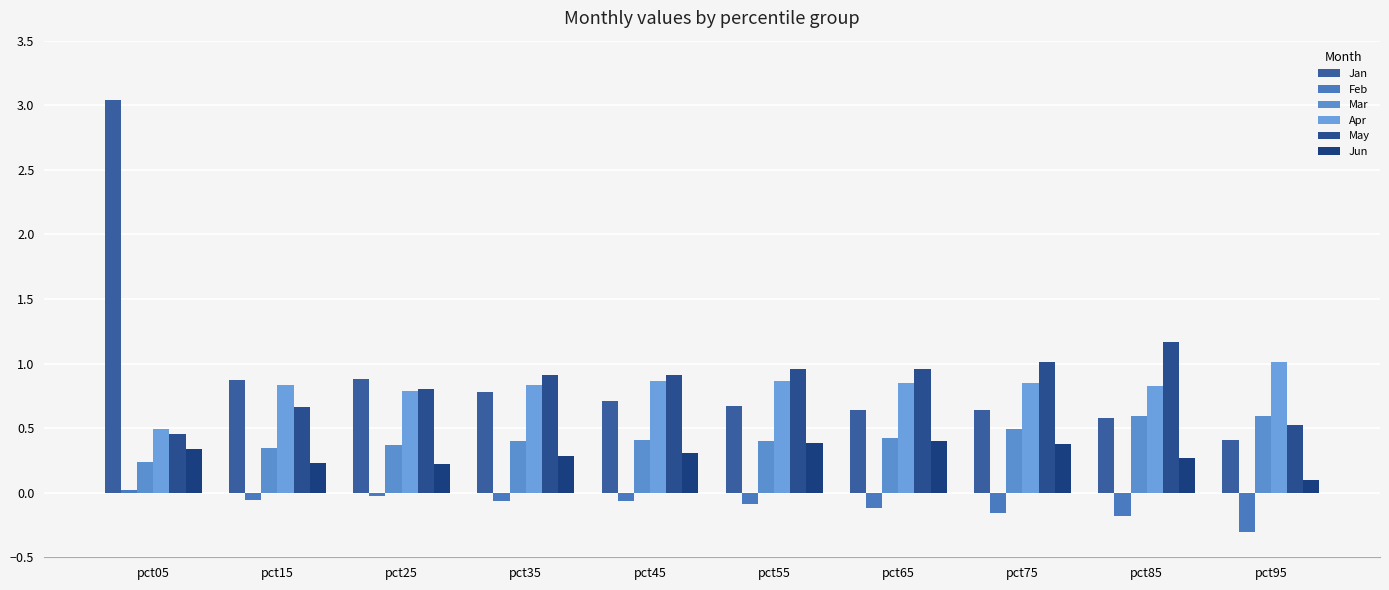

What is the difference between the second highest and minimum values in the Feb series?

0.3